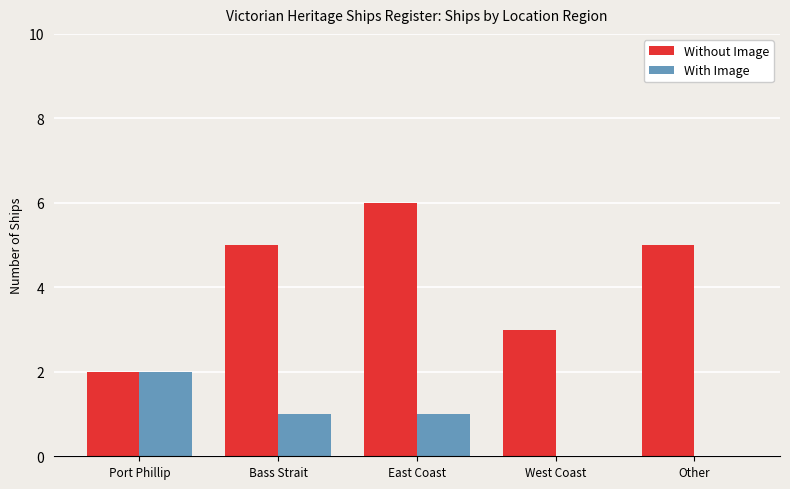

How many distinct data groups are displayed?

2